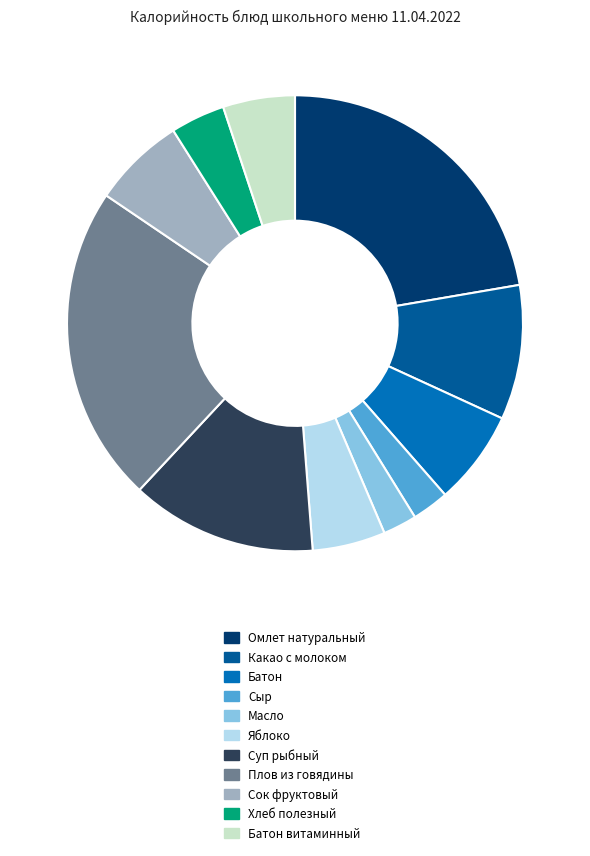

Combined, do Омлет натуральный and Суп рыбный account for over 50%?

No